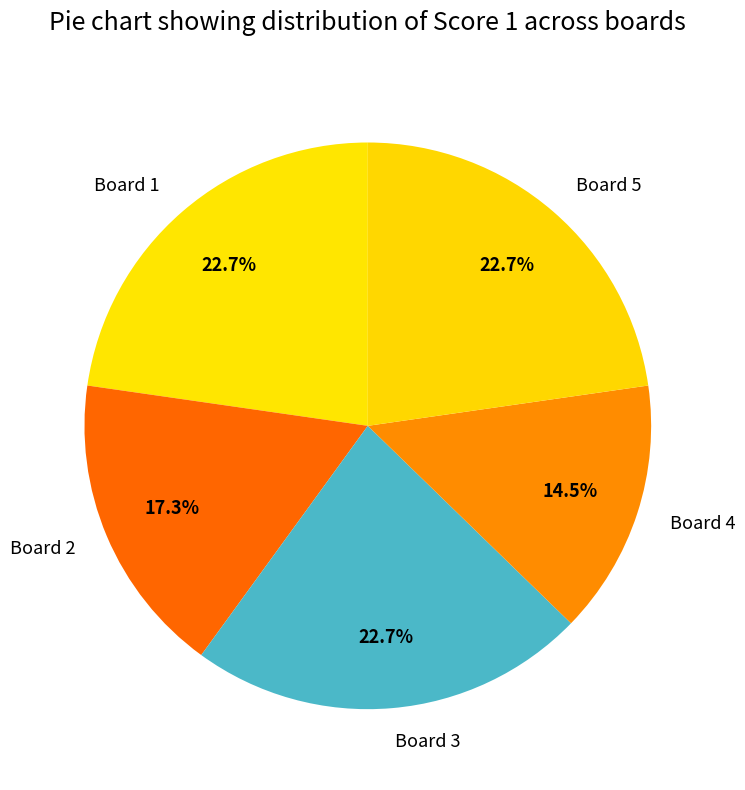

To the nearest percent, what is the difference between the largest and smallest slice percentages?

8%